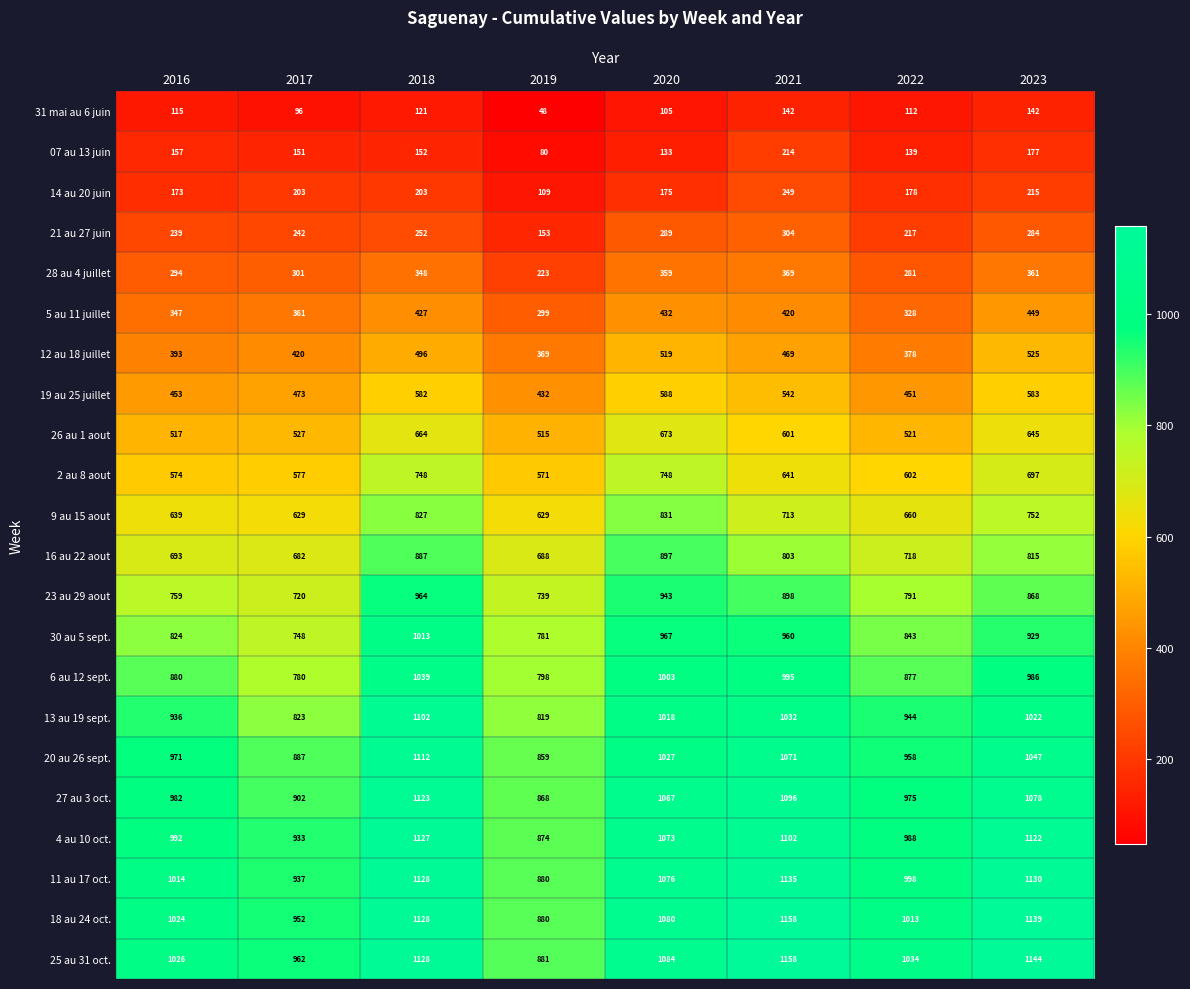

At which category does the chart reach its minimum across all series?

2019